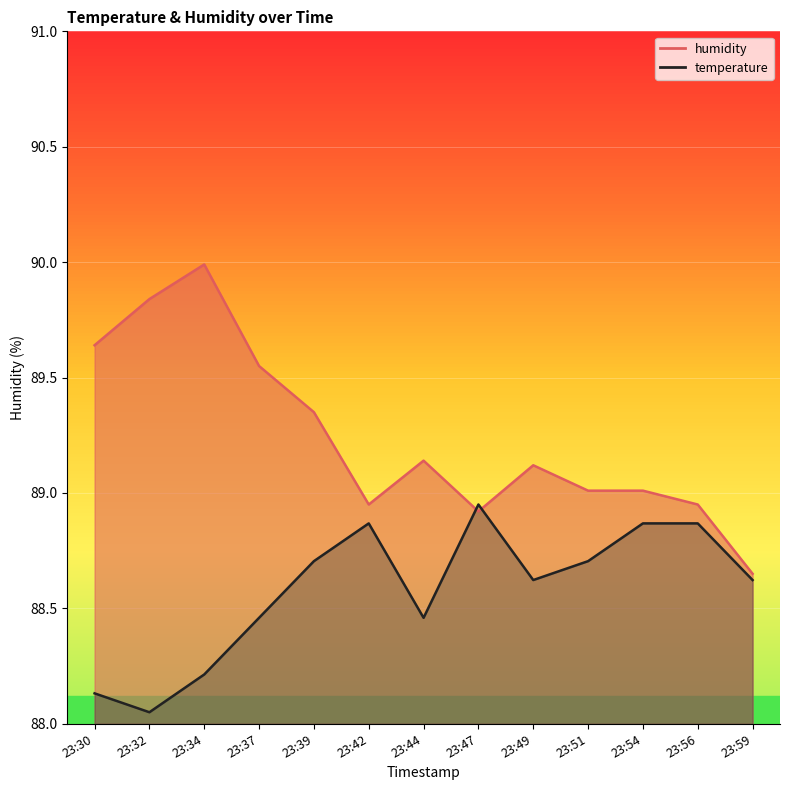

What is the difference between the second highest and second lowest values in the humidity series?

0.9